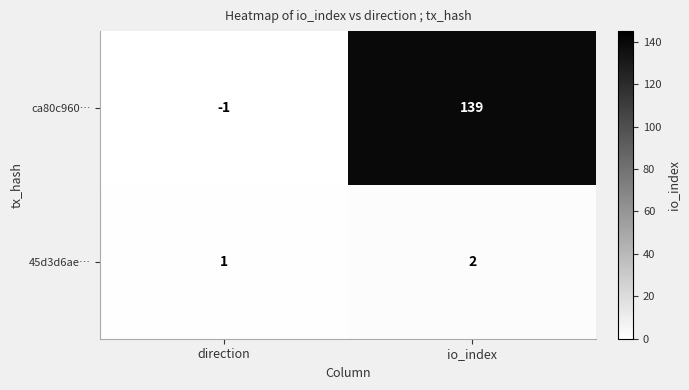

What is the greatest value displayed?

139